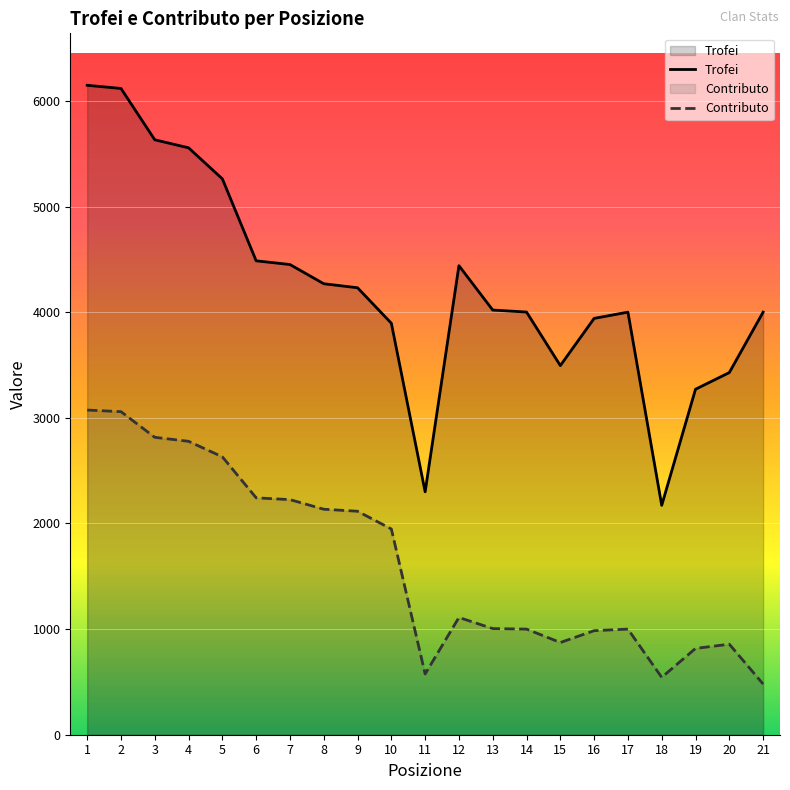

Reading left to right, what are all the values shown in this chart?

Trofei: 1=6149	2=6119	3=5633	4=5557	5=5263	6=4487	7=4452	8=4270	9=4232	10=3896	11=2300	12=4441	13=4021	14=4002	15=3495	16=3942	17=4001	18=2172	19=3271	20=3429	21=4001
Contributo: 1=3074	2=3059	3=2816	4=2778	5=2631	6=2243	7=2226	8=2135	9=2116	10=1948	11=575	12=1110	13=1005	14=1000	15=873	16=985	17=1000	18=543	19=817	20=857	21=480